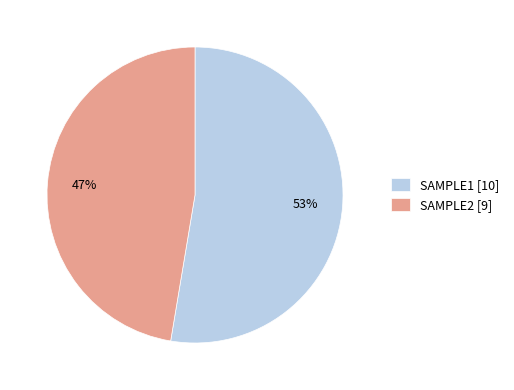

How many segments does this pie chart have?

2